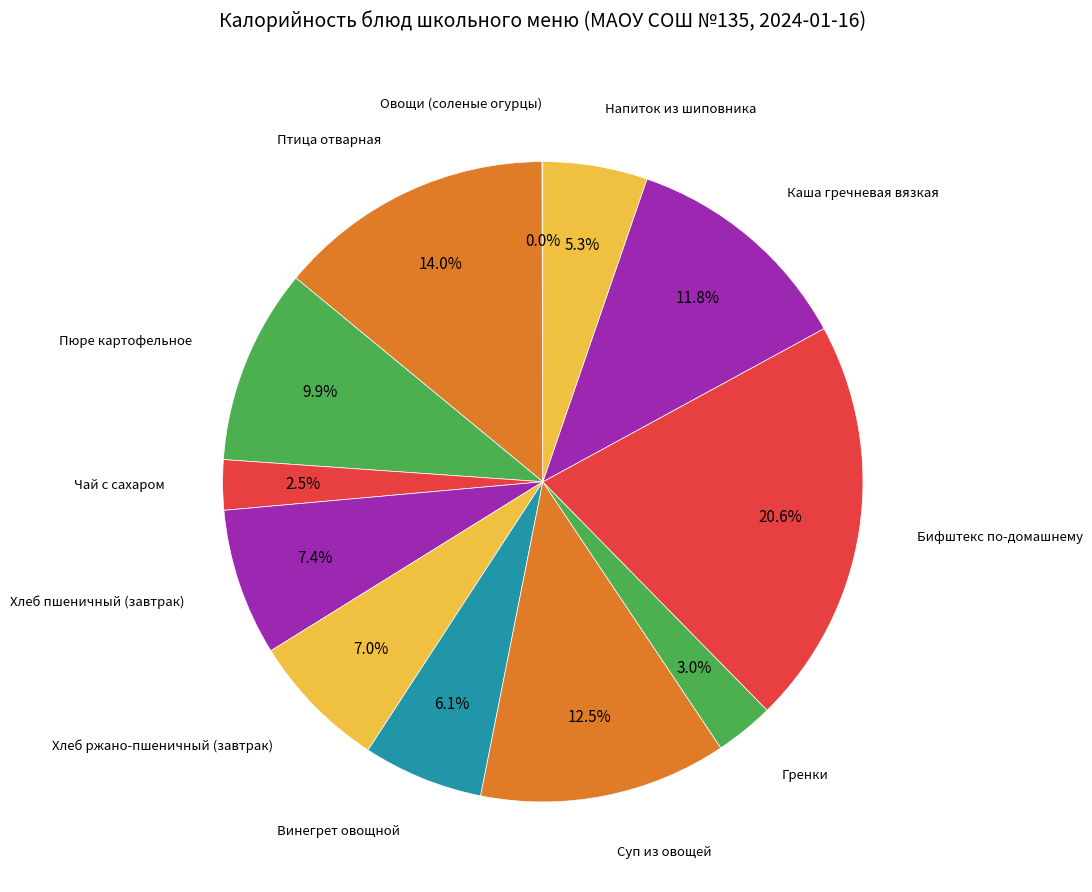

Rank the categories by value from lowest to highest.

Овощи (соленые огурцы), Чай с сахаром, Гренки, Напиток из шиповника, Винегрет овощной, Хлеб ржано-пшеничный (завтрак), Хлеб пшеничный (завтрак), Пюре картофельное, Каша гречневая вязкая, Суп из овощей, Птица отварная, Бифштекс по-домашнему